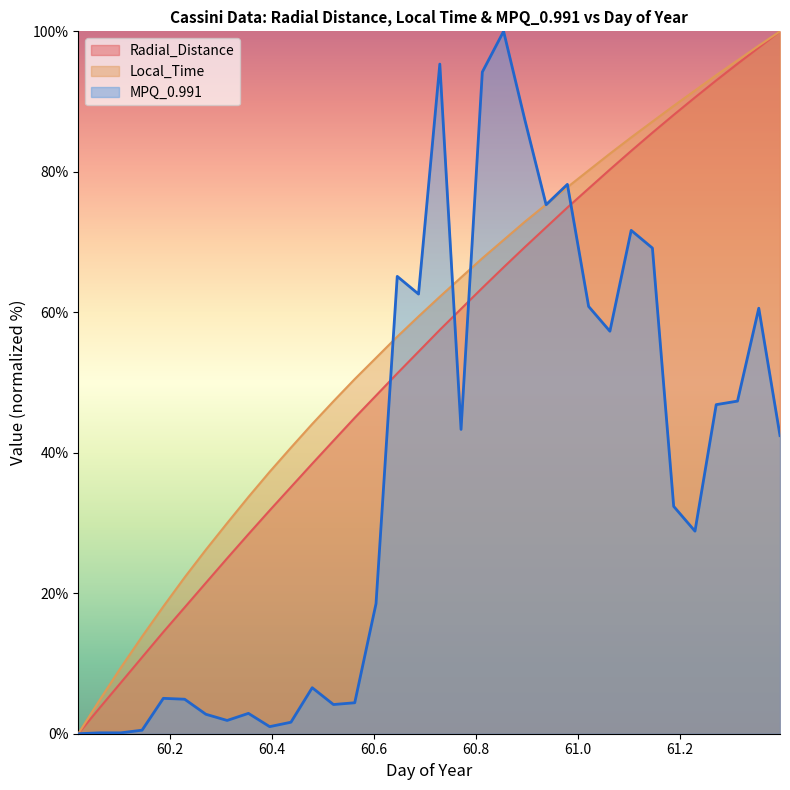

How many lines are shown in the chart?

3